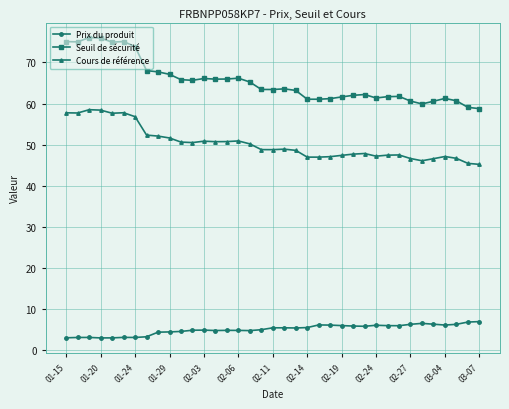

Which series has the largest range (max minus min)?

Seuil de sécurité